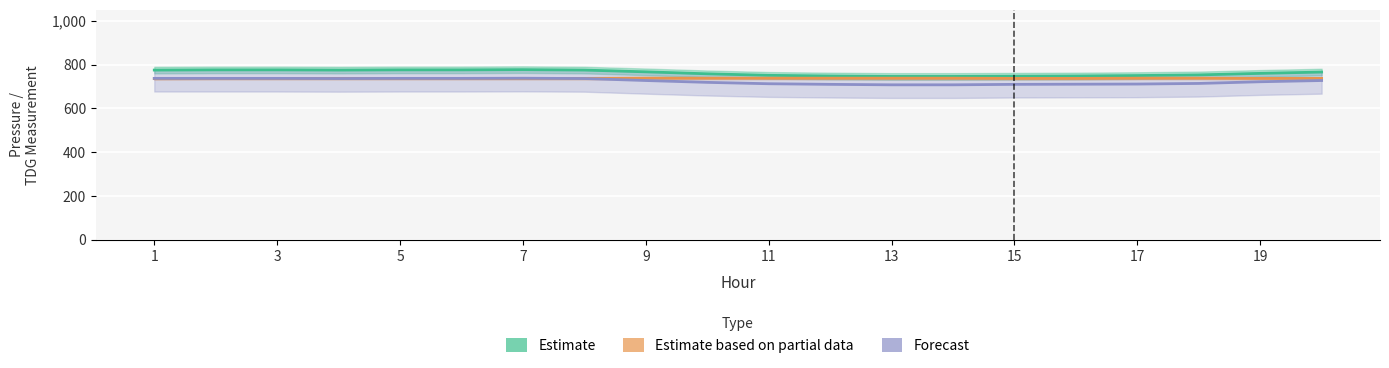

How many data points in Estimate are less than 766?

10